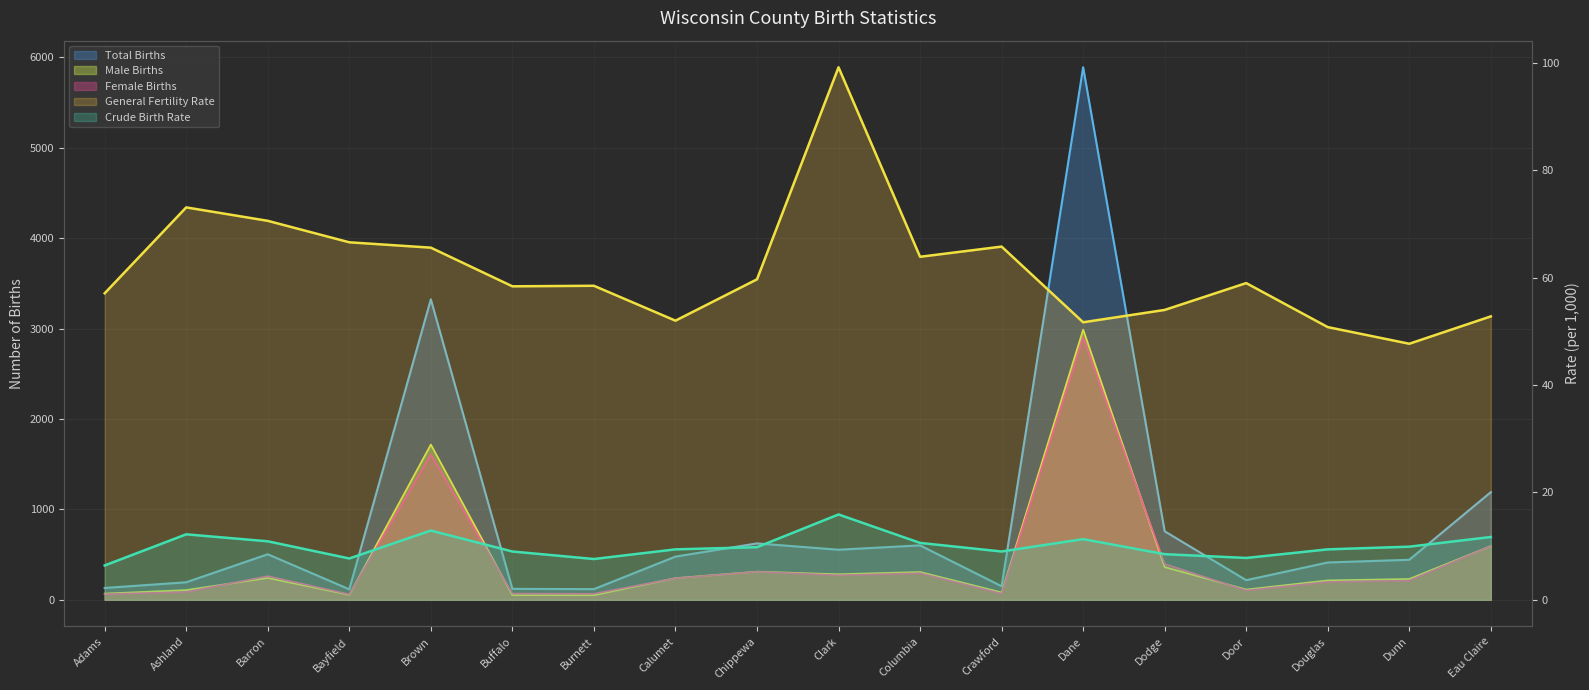

In Female Births, how many points are higher than both neighbors (excluding endpoints)?

5